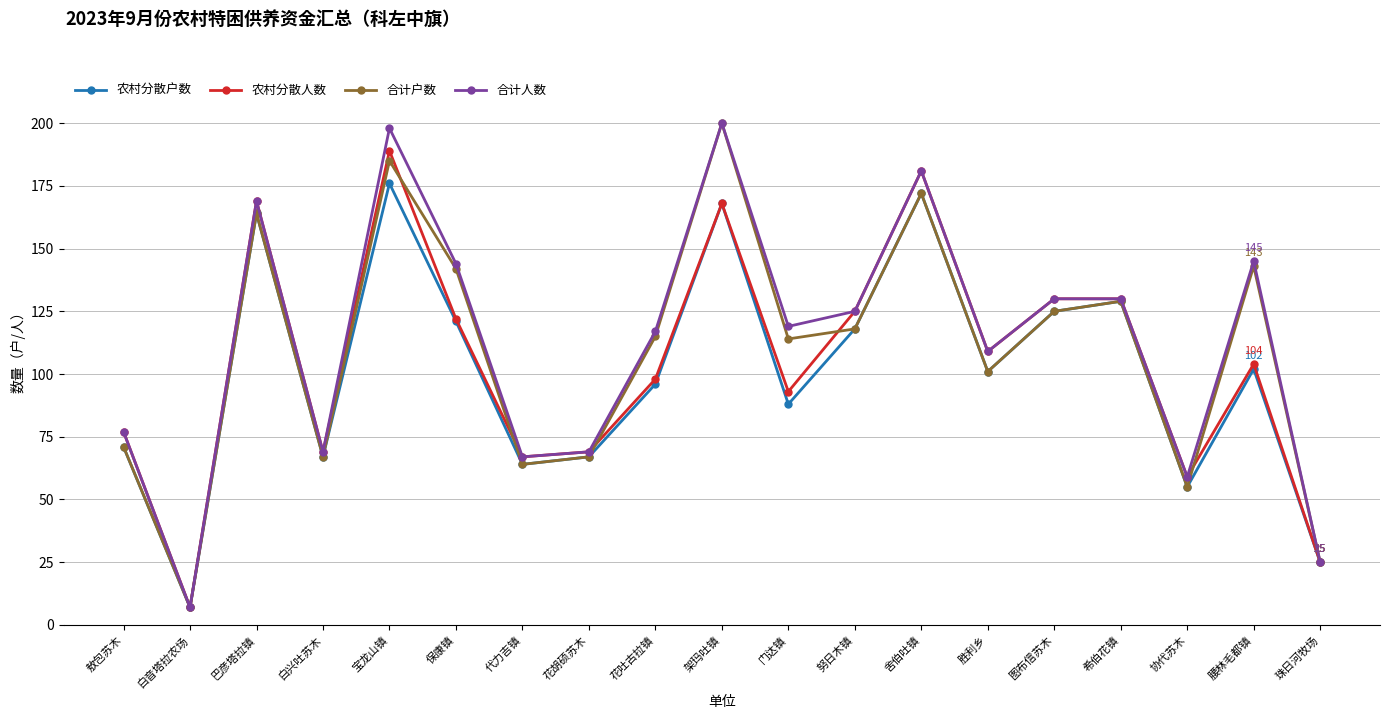

At which label does 合计户数 first exceed 115?

巴彦塔拉镇